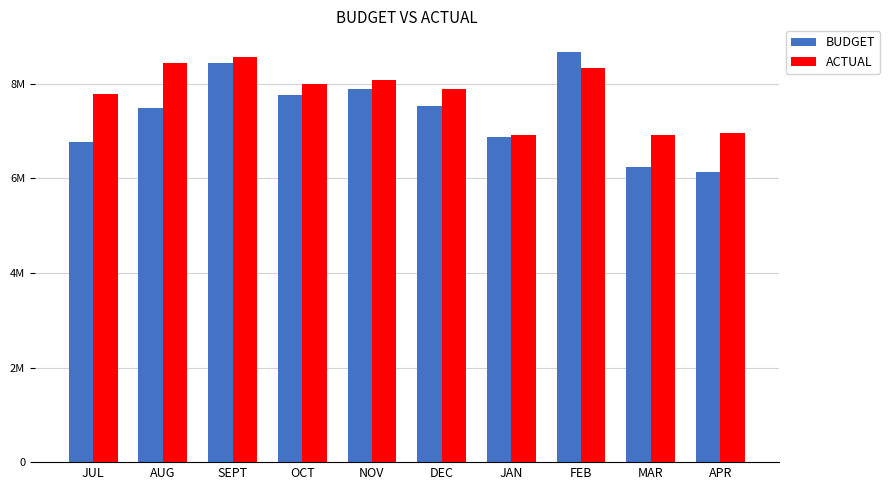

The value of ACTUAL at FEB is 8335574.5. True or false?

True